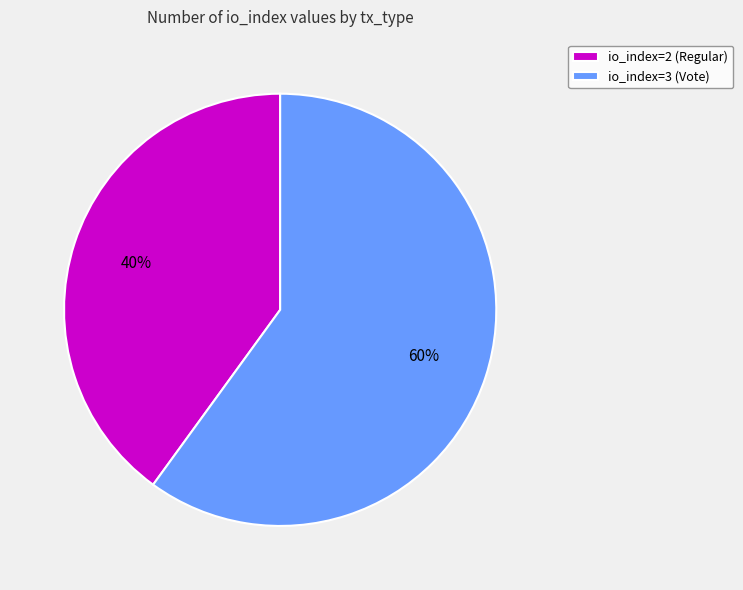

To the nearest percent, what portion does io_index=3 (Vote) represent?

60%